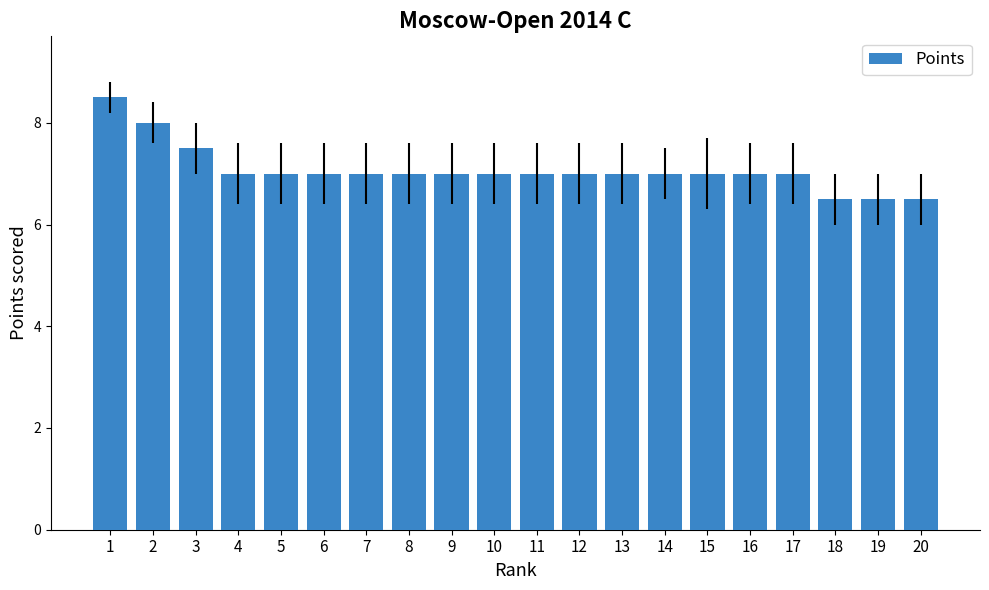

What is the maximum value shown in the chart?

8.5